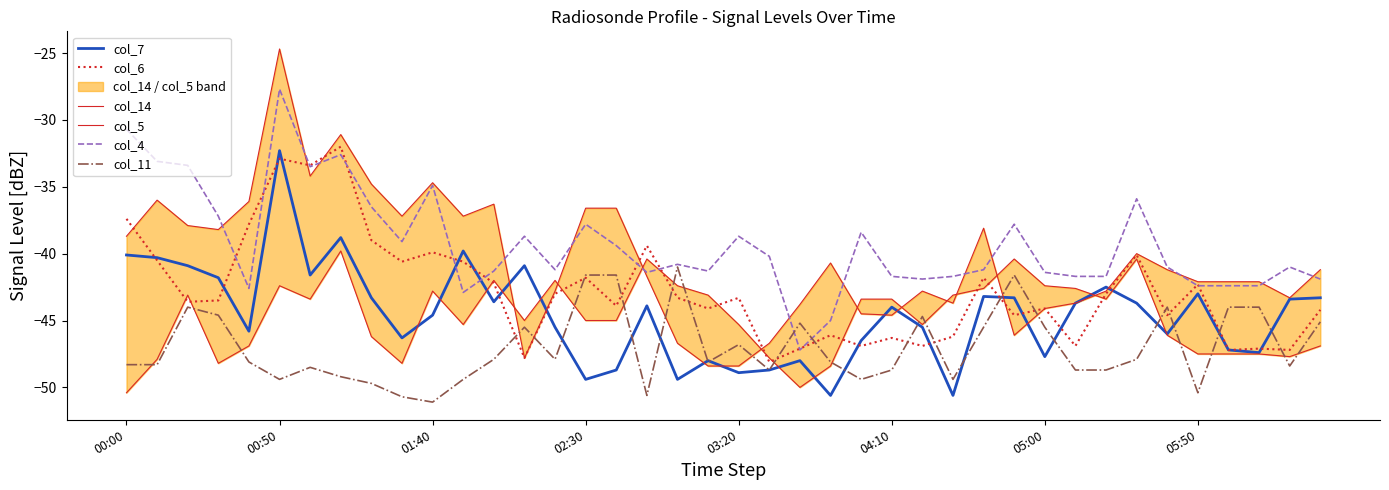

How many data points does each series have?

40